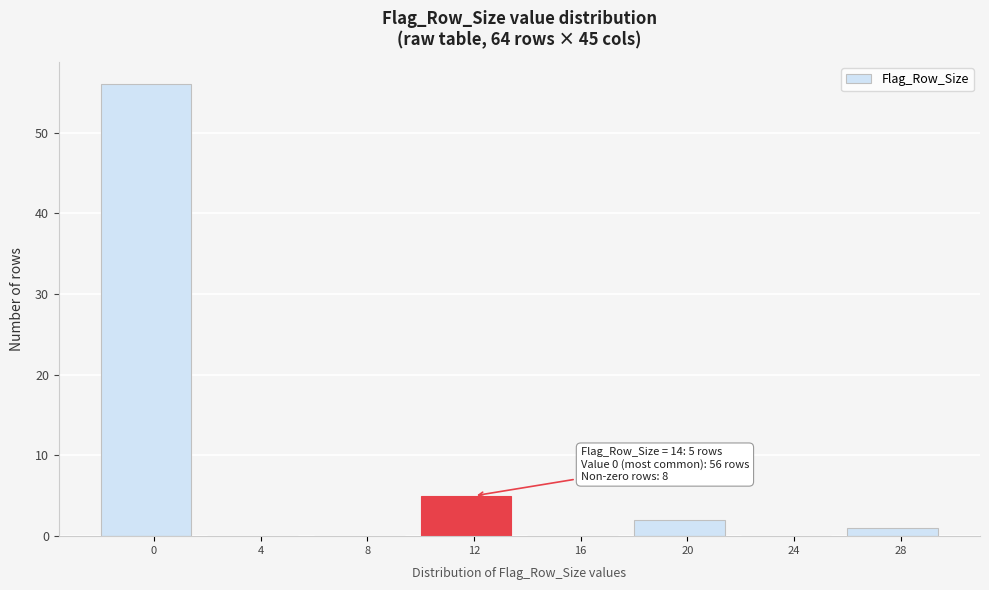

Reading left to right, extract all data points from this chart.

0=56	4=0	8=0	12=5	16=0	20=2	24=0	28=1